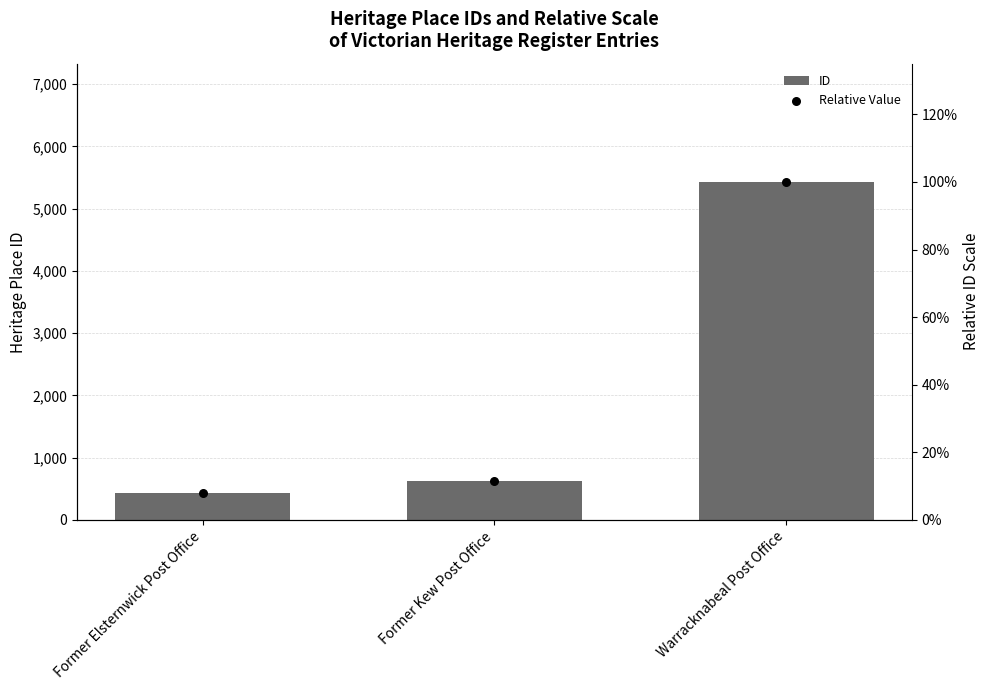

What are all the series names shown in the legend?

ID, Relative Value